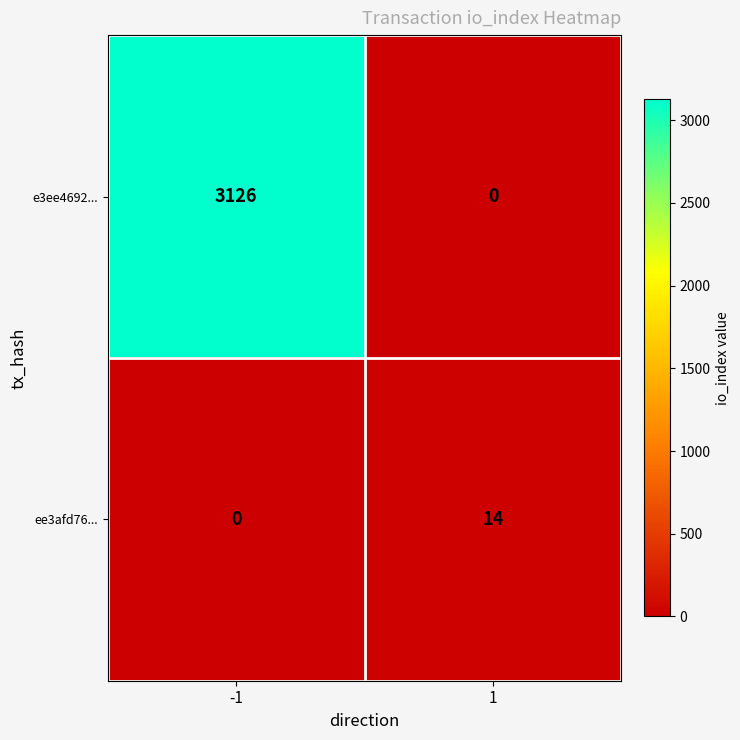

What value does the e3ee4692... series have at -1, to the nearest 10?

3130